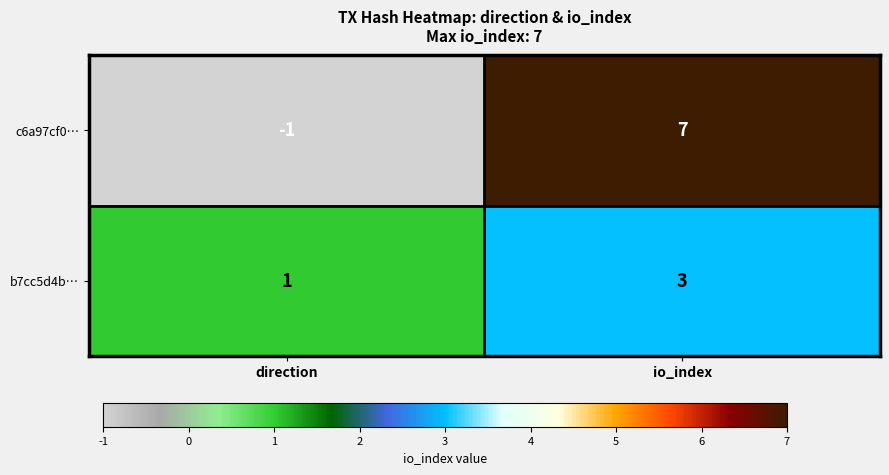

Where is b7cc5d4b… nearest to the value 2?

direction